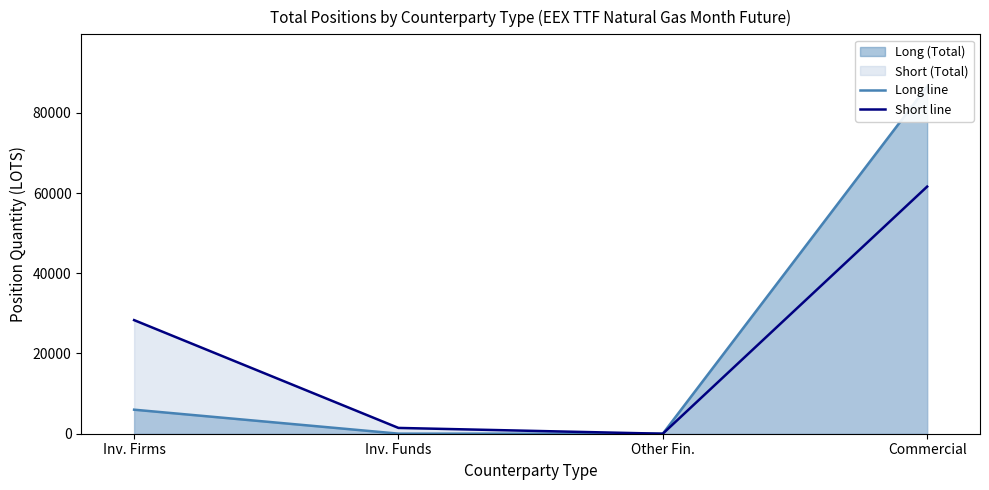

At how many categories does at least one series exceed 70286?

1